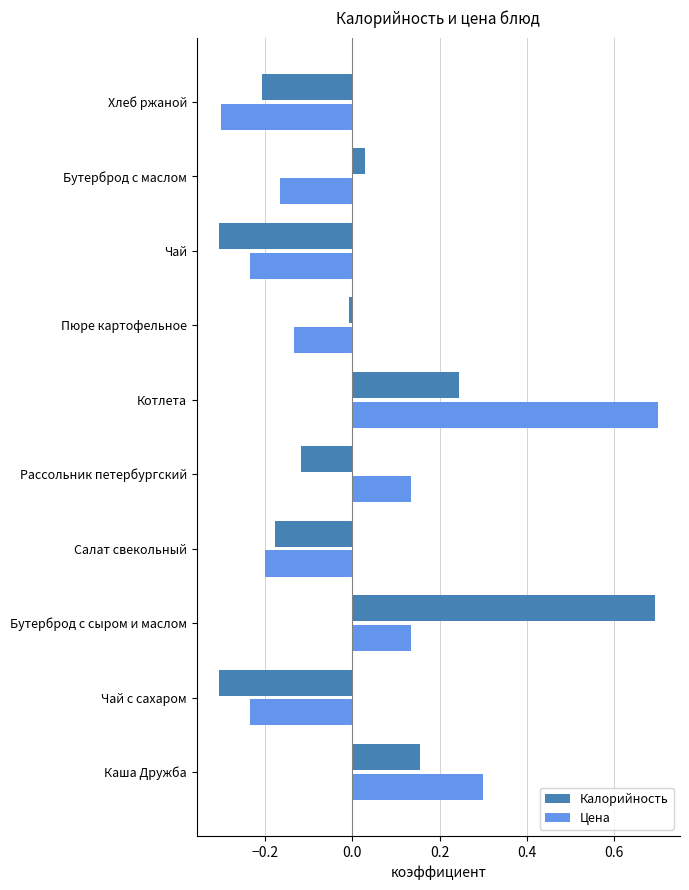

Between Бутерброд с сыром и маслом and Хлеб ржаной, which series saw the biggest shift?

Калорийность